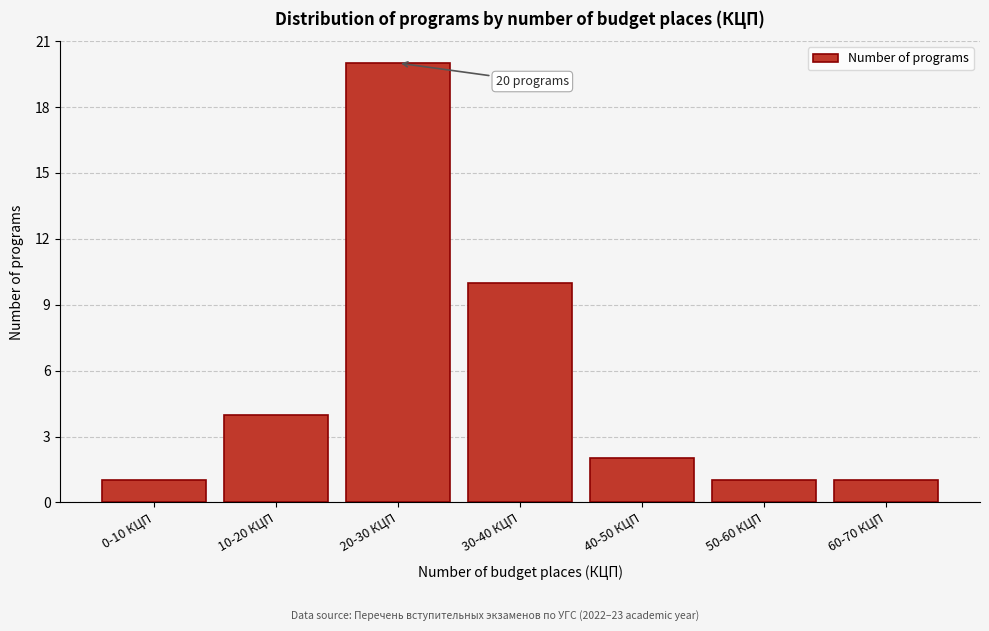

Reading left to right, what are all the values shown in this chart?

0-10 КЦП=1	10-20 КЦП=4	20-30 КЦП=20	30-40 КЦП=10	40-50 КЦП=2	50-60 КЦП=1	60-70 КЦП=1